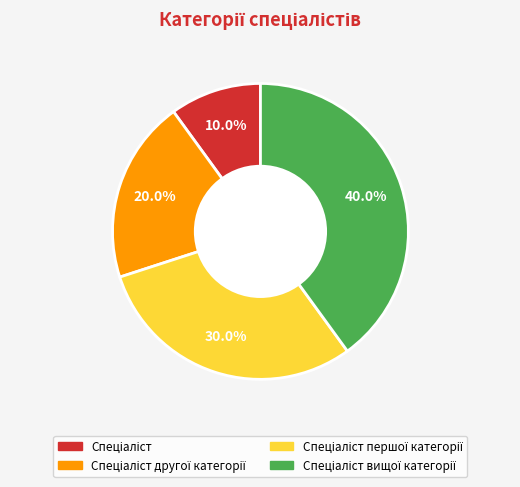

Does any single category account for the majority?

No